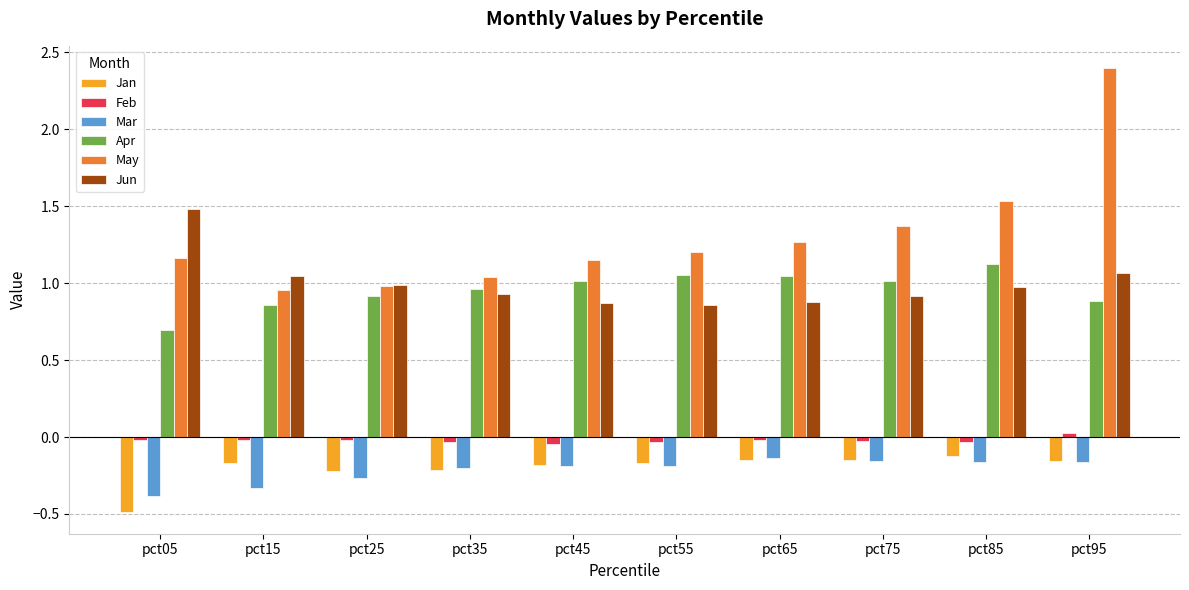

Is it true that Apr equals 1.0 at pct75?

True